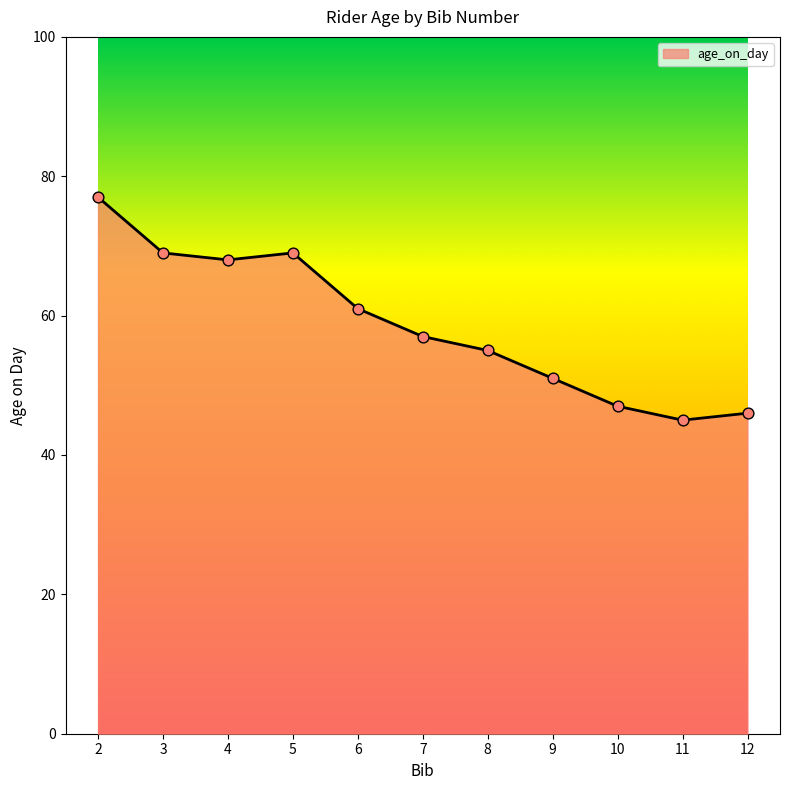

What is the ratio of the value at 11 to the value at 7?

0.8